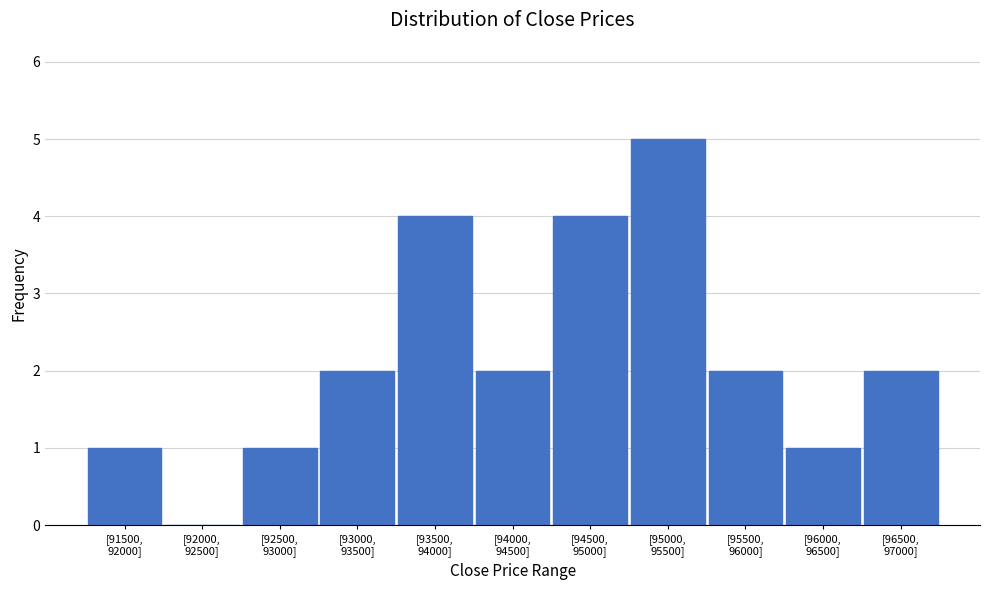

How many values are between 1 and 4?

9